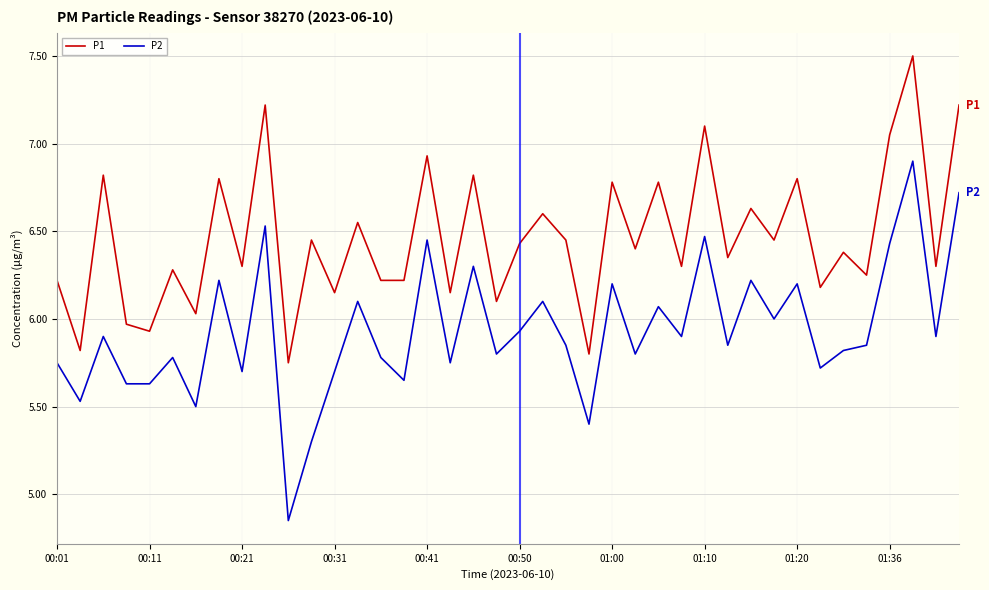

True or false: P2 and P1 intersect in this chart.

False